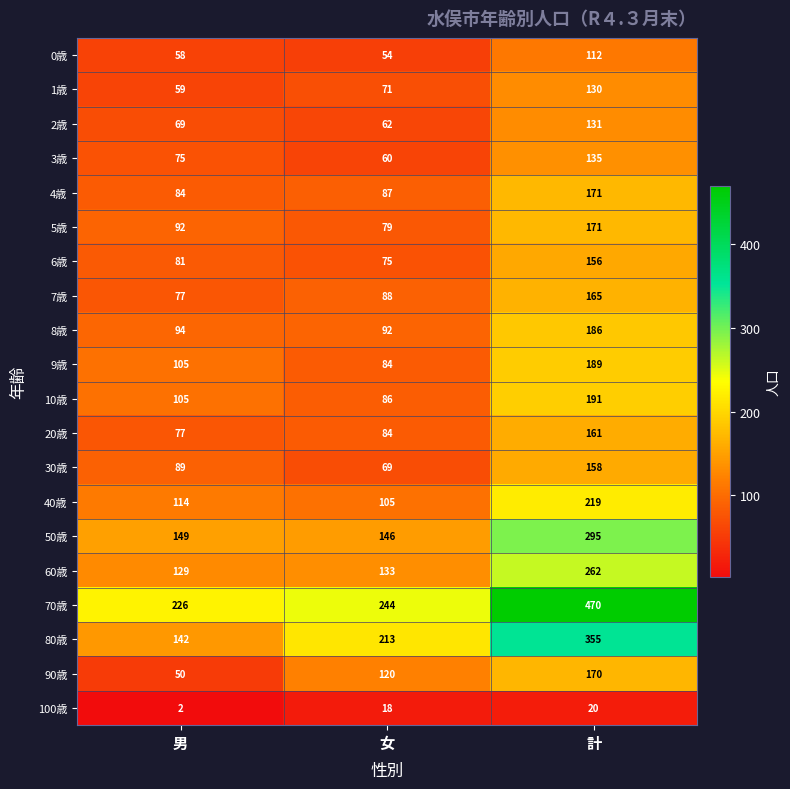

True or false: 40歳 has a value of 151 at 計.

False